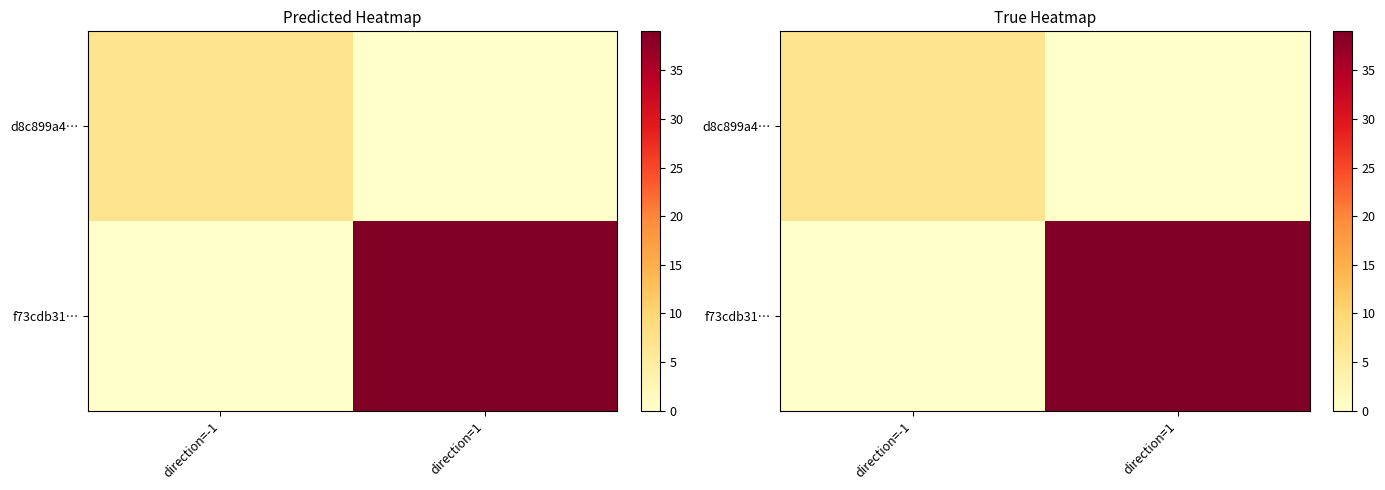

Between direction=-1 and direction=1, which series saw the biggest shift?

f73cdb31…